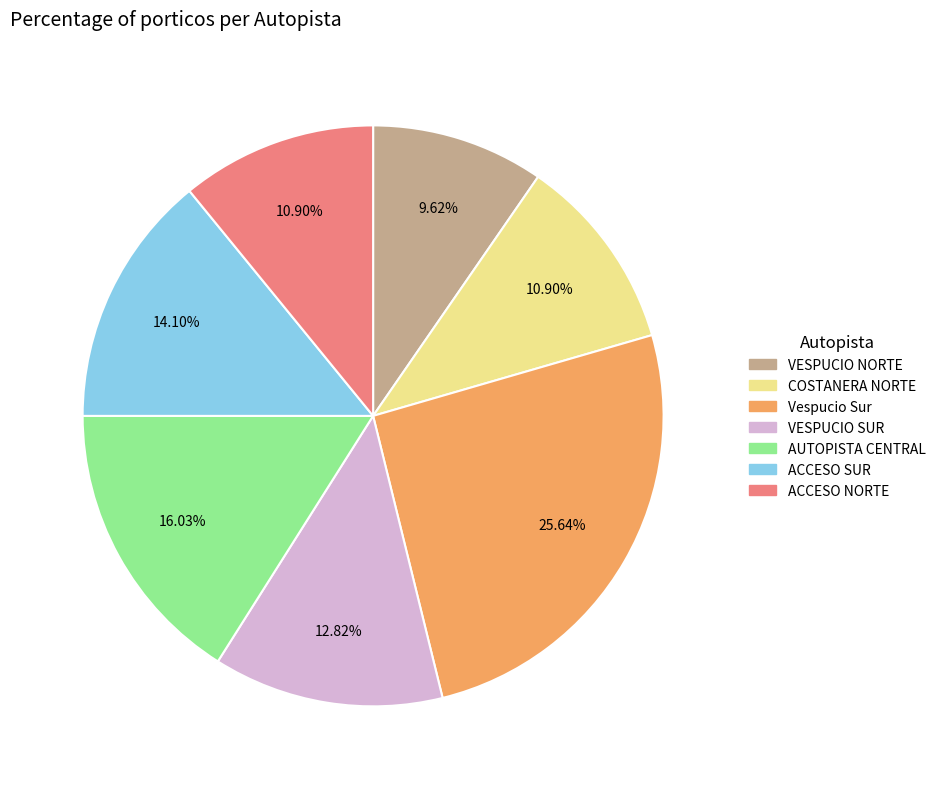

Approximately how many times larger is the value at ACCESO NORTE compared to Vespucio Sur?

0.4